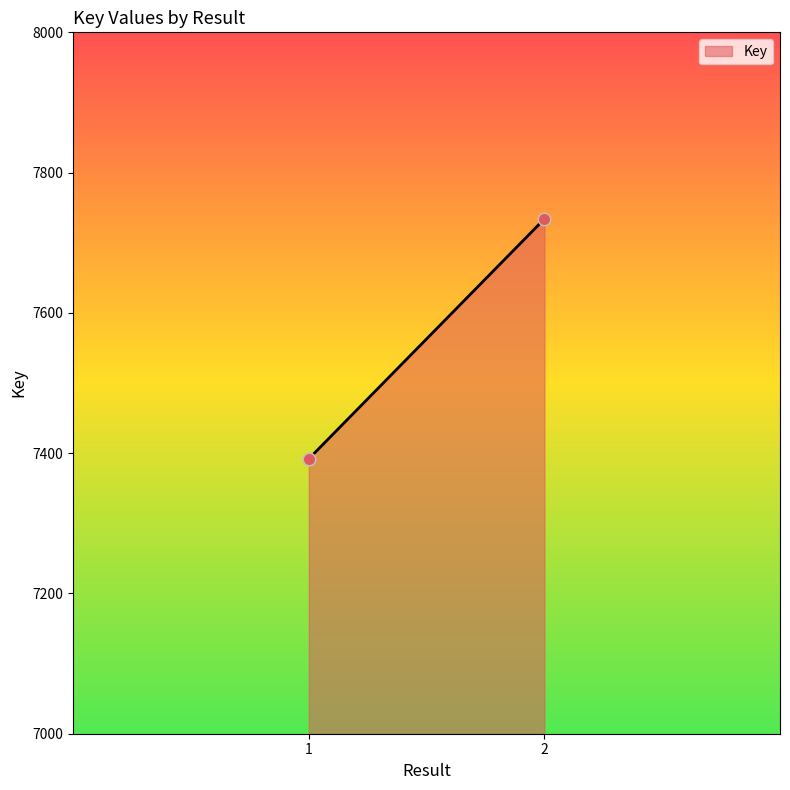

What is the change in value from 1 to 2?

+342